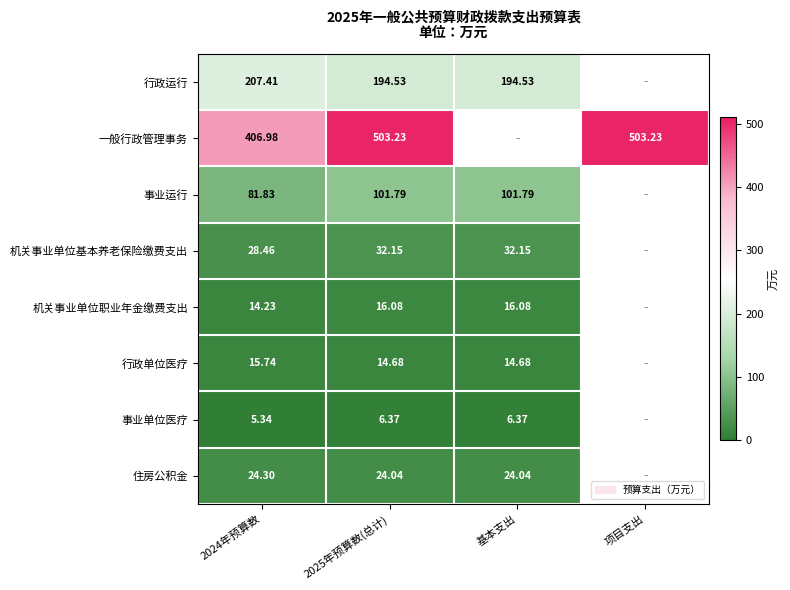

At 2024年预算数, list the series in order from smallest to largest.

事业单位医疗, 机关事业单位职业年金缴费支出, 行政单位医疗, 住房公积金, 机关事业单位基本养老保险缴费支出, 事业运行, 行政运行, 一般行政管理事务